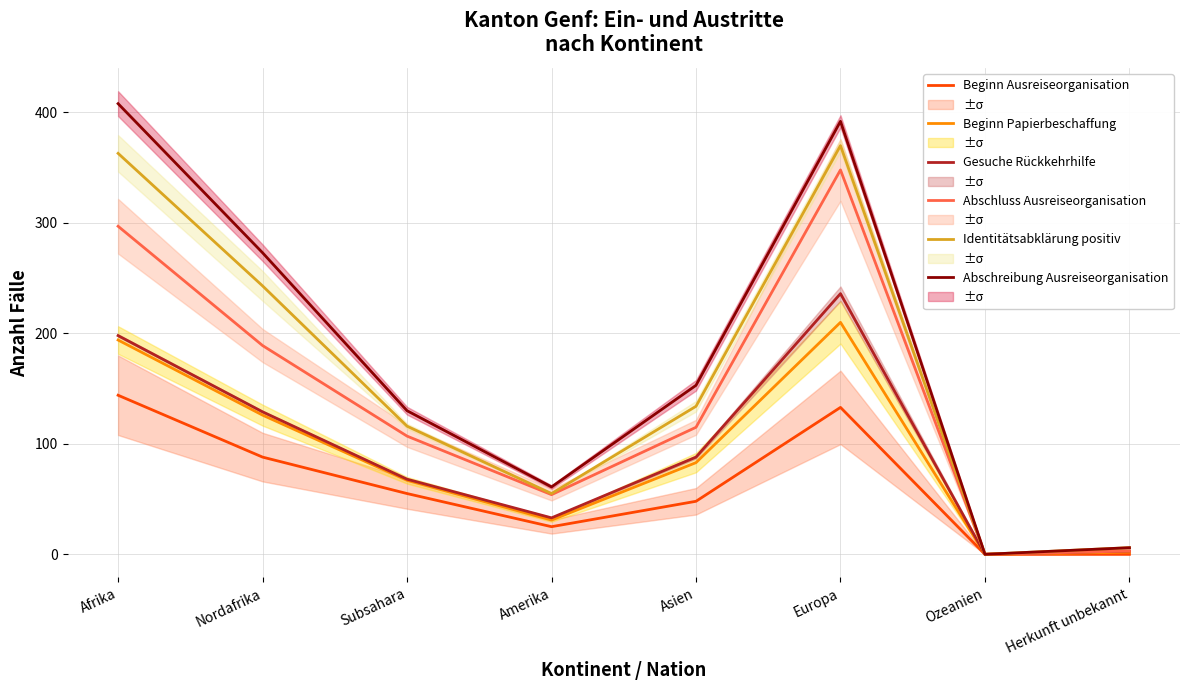

Reading left to right, list all the values displayed in this chart.

Beginn Ausreiseorganisation: Afrika=144	Nordafrika=88	Subsahara=55	Amerika=25	Asien=48	Europa=133	Ozeanien=0	Herkunft unbekannt=0
Beginn Papierbeschaffung: Afrika=194	Nordafrika=126	Subsahara=67	Amerika=31	Asien=83	Europa=210	Ozeanien=0	Herkunft unbekannt=2
Gesuche Rückkehrhilfe: Afrika=198	Nordafrika=129	Subsahara=68	Amerika=33	Asien=88	Europa=236	Ozeanien=0	Herkunft unbekannt=3
Abschluss Ausreiseorganisation: Afrika=297	Nordafrika=189	Subsahara=107	Amerika=54	Asien=115	Europa=348	Ozeanien=0	Herkunft unbekannt=3
Identitätsabklärung positiv: Afrika=363	Nordafrika=243	Subsahara=116	Amerika=55	Asien=134	Europa=370	Ozeanien=0	Herkunft unbekannt=6
Abschreibung Ausreiseorganisation: Afrika=408	Nordafrika=273	Subsahara=130	Amerika=61	Asien=153	Europa=392	Ozeanien=0	Herkunft unbekannt=6